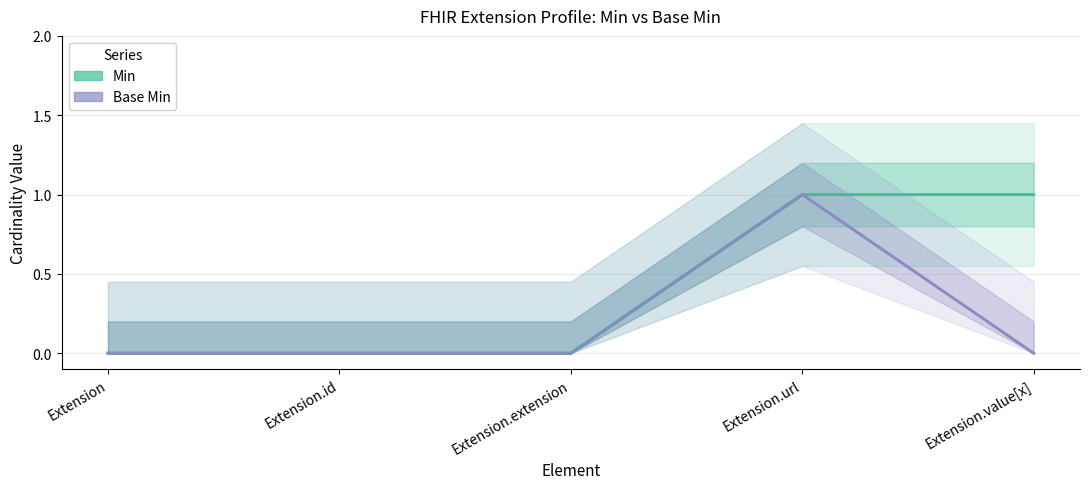

Reading right to left, extract all data points from this chart.

Min: Extension.value[x]=1	Extension.url=1	Extension.extension=0	Extension.id=0	Extension=0
Base Min: Extension.value[x]=0	Extension.url=1	Extension.extension=0	Extension.id=0	Extension=0